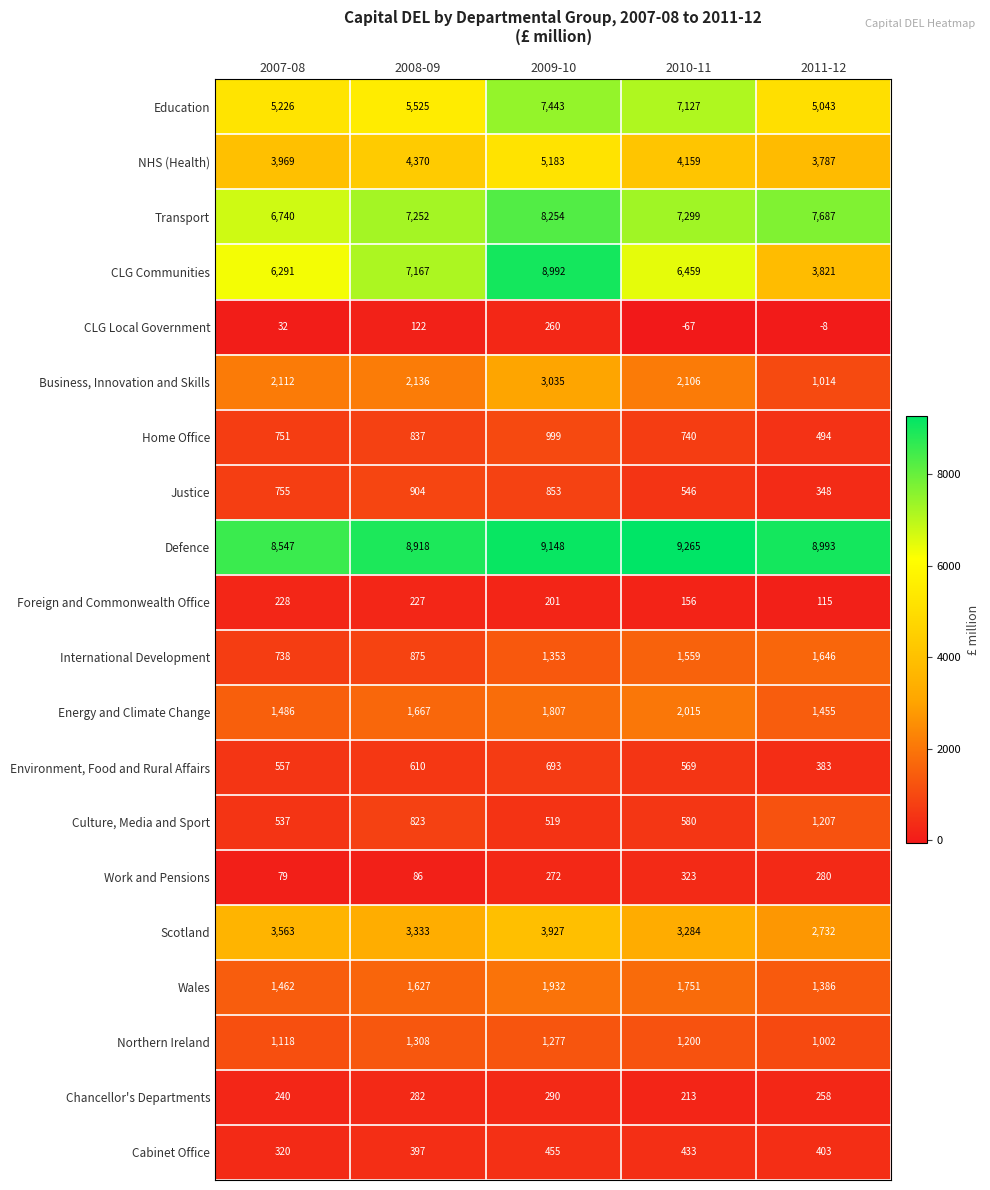

Which series changed the most between 2010-11 and 2011-12?

CLG Communities